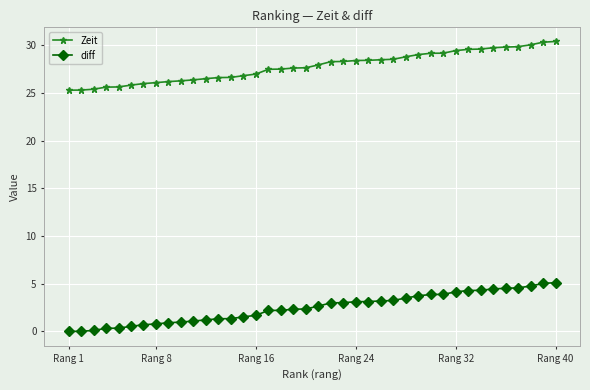

What are all the series names shown in the legend?

Zeit, diff